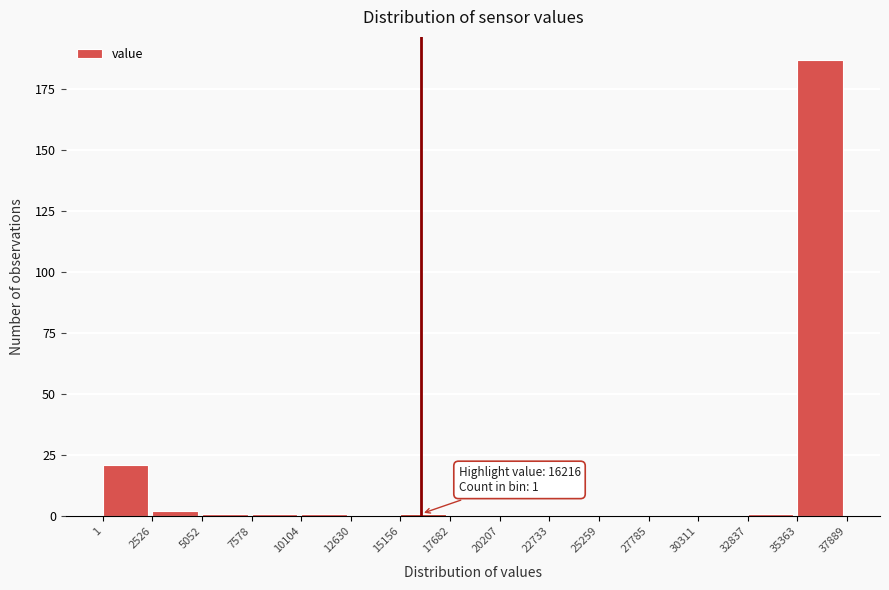

Which range on the x-axis has the tallest bar?

35363 to 37889